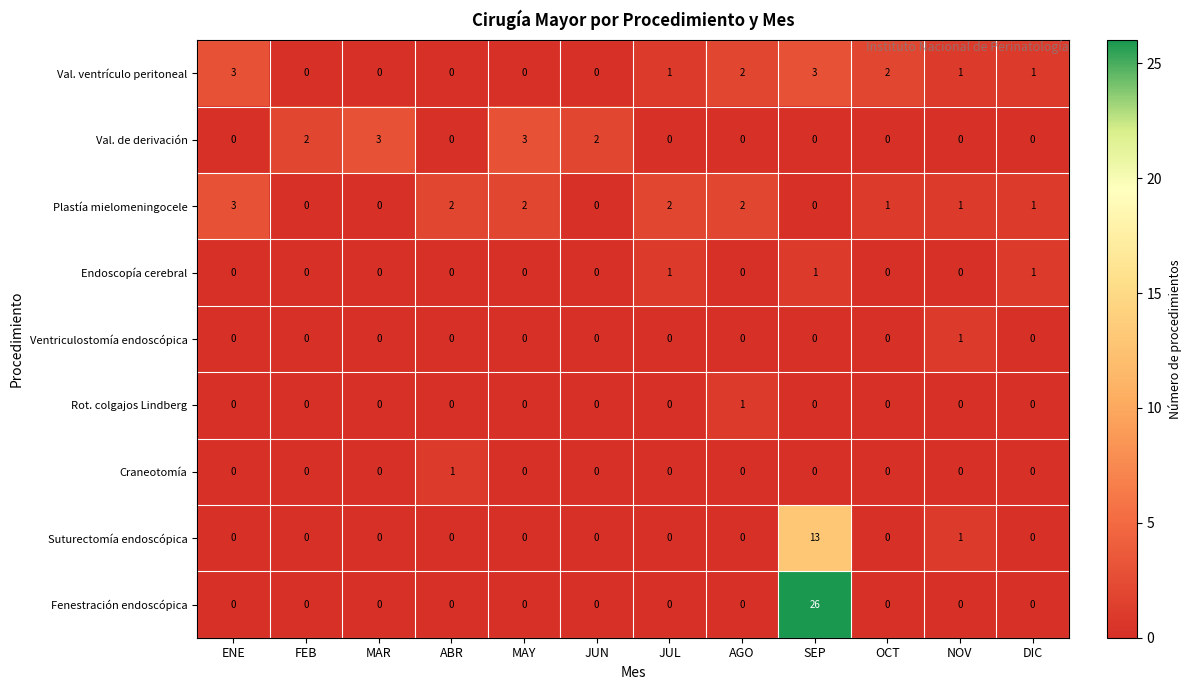

Which series has the largest total across all categories?

Fenestración endoscópica